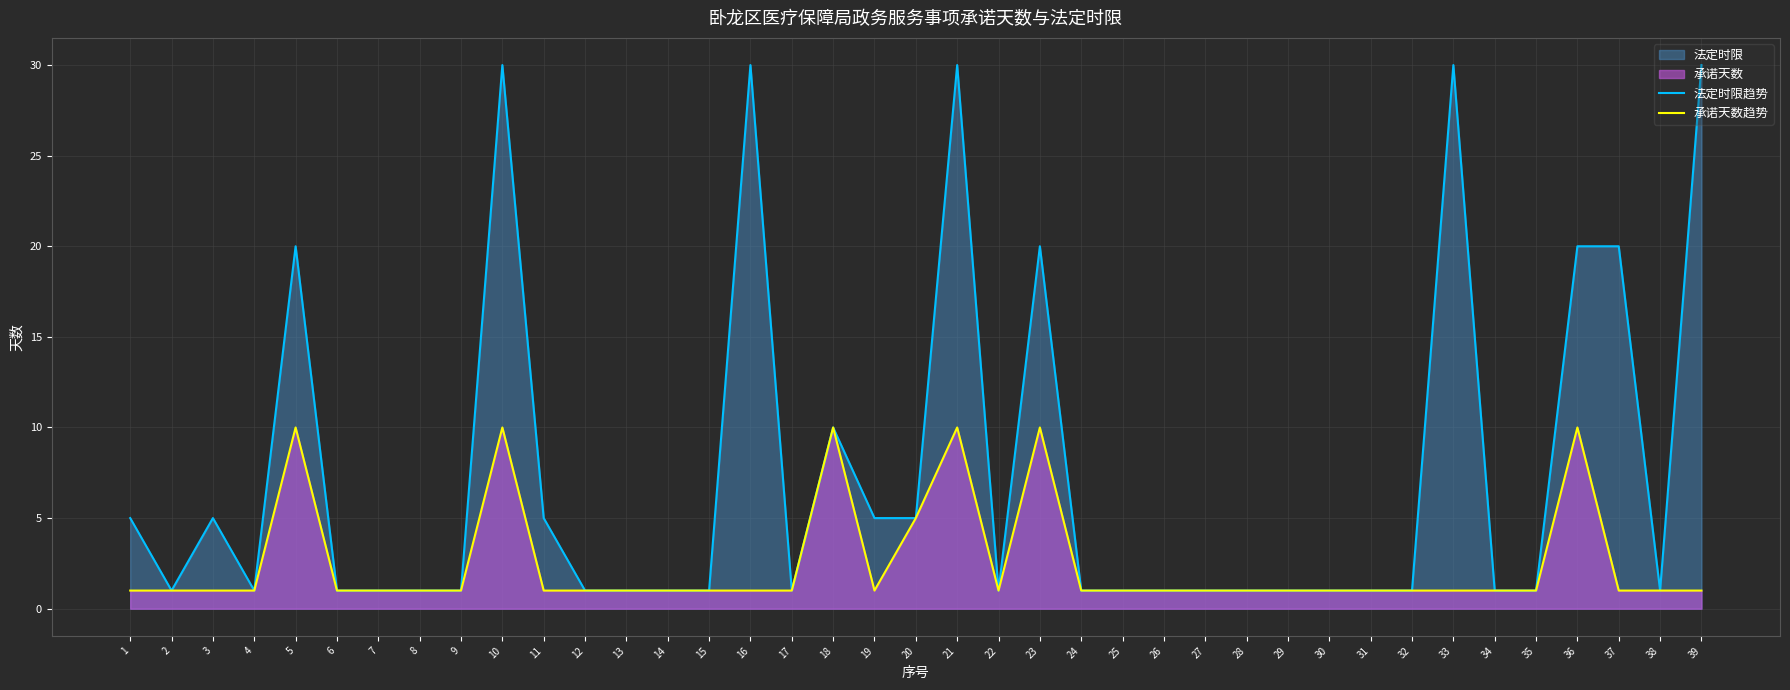

Which category has the highest value in the 法定时限趋势 series?

10